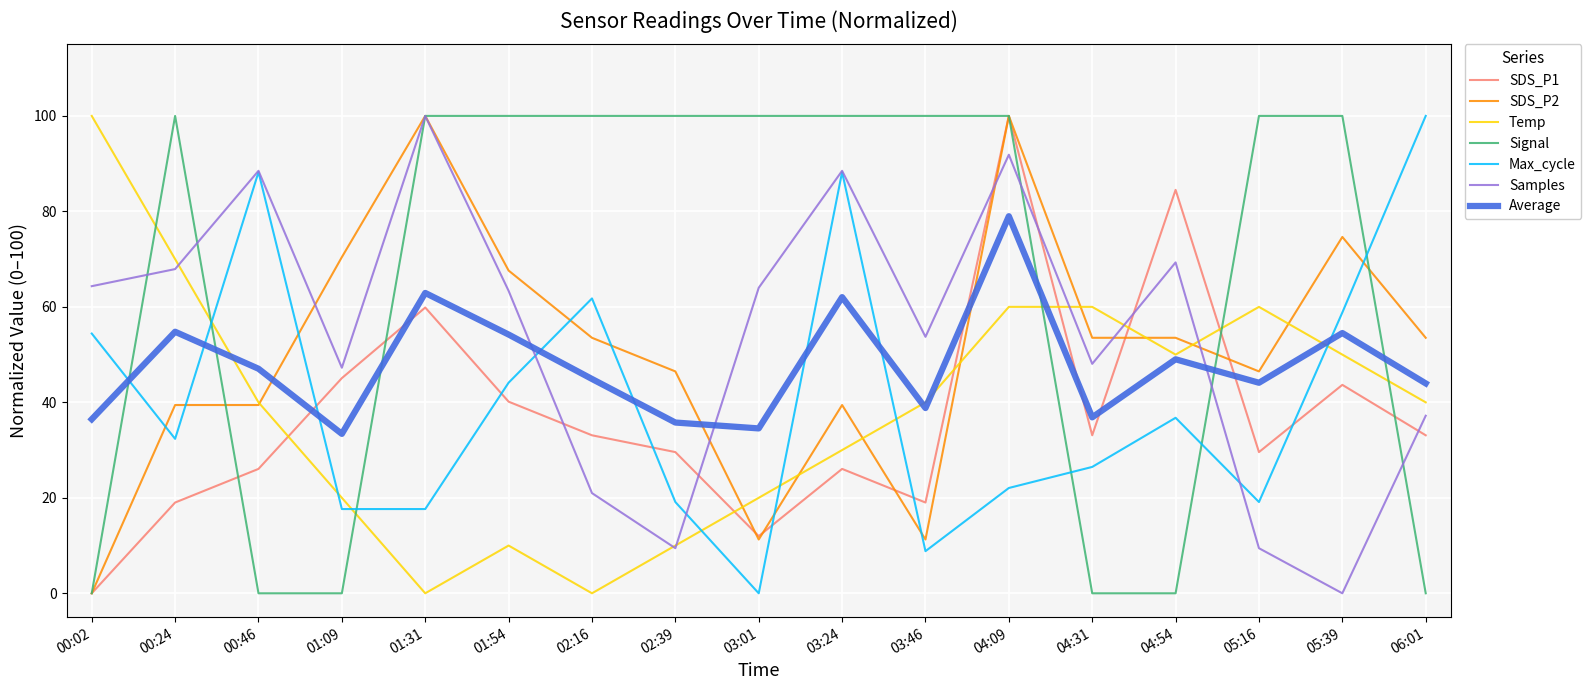

Is the value of Samples at 04:09 greater than the value of SDS_P2 at 01:31?

No